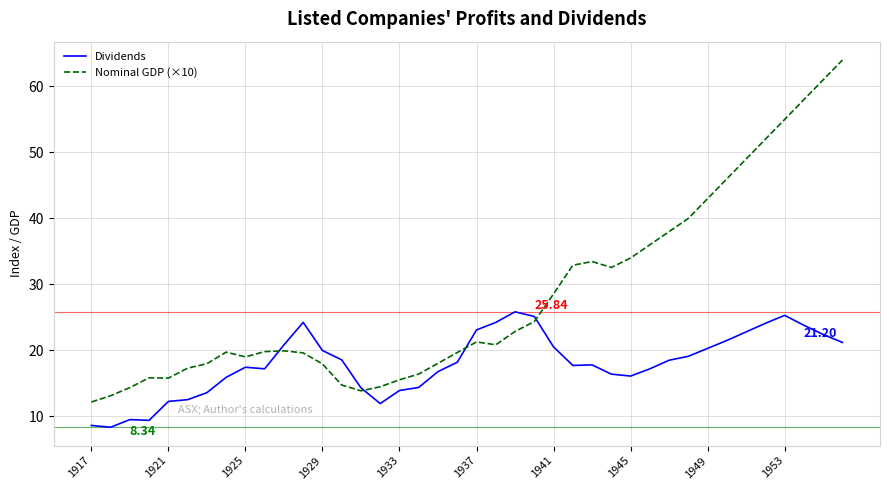

Which series has the largest total across all categories?

Nominal GDP (×10)